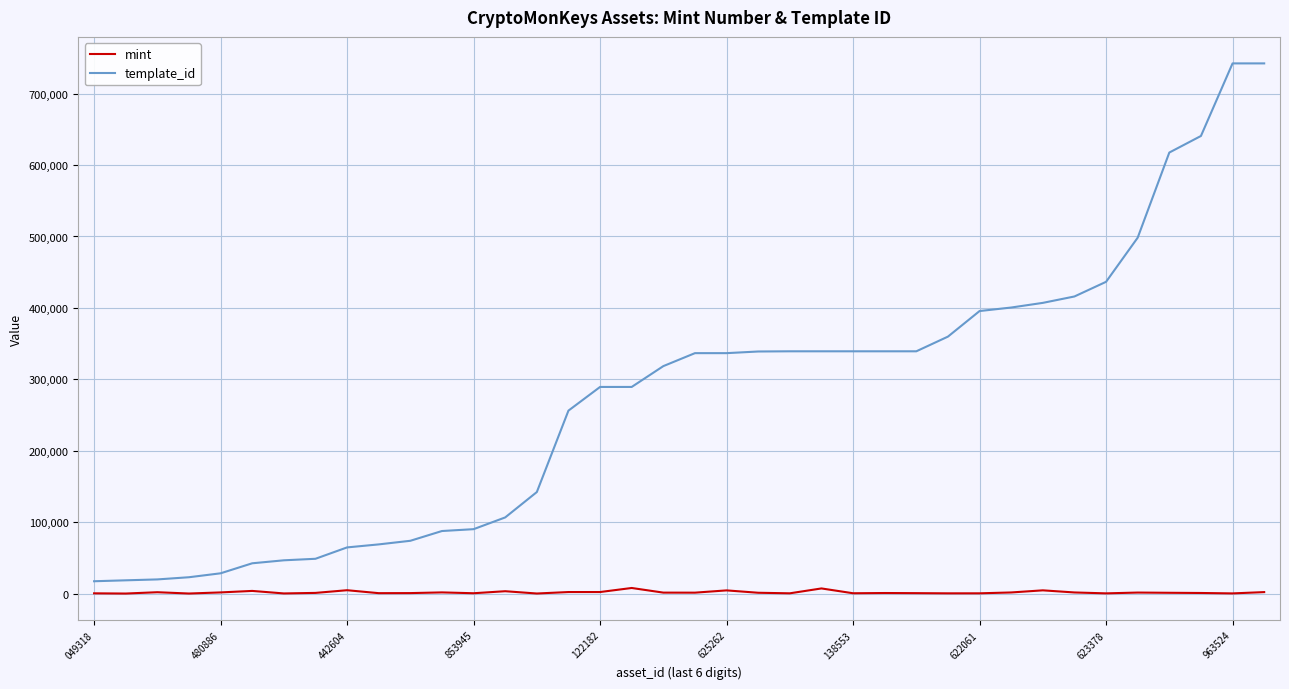

What is the greatest value displayed?

742319